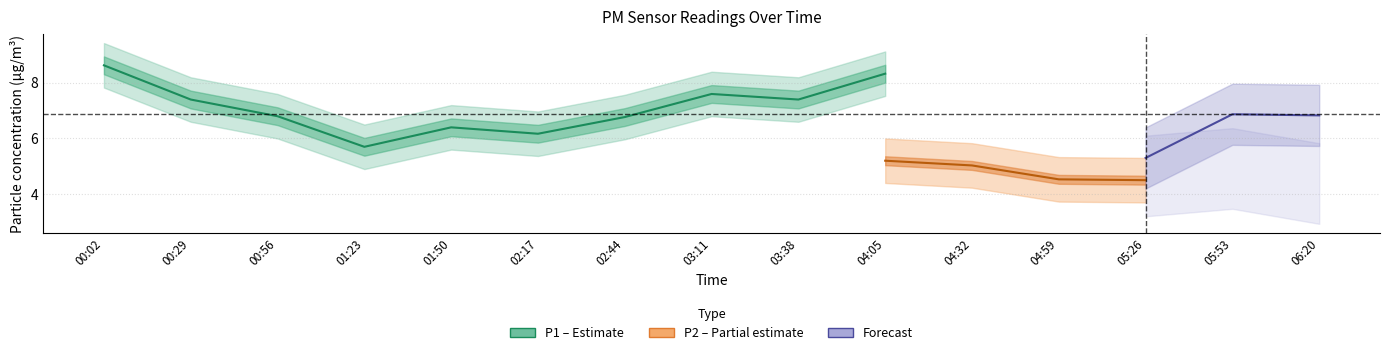

True or false: P1 and P2 cross at least once.

False